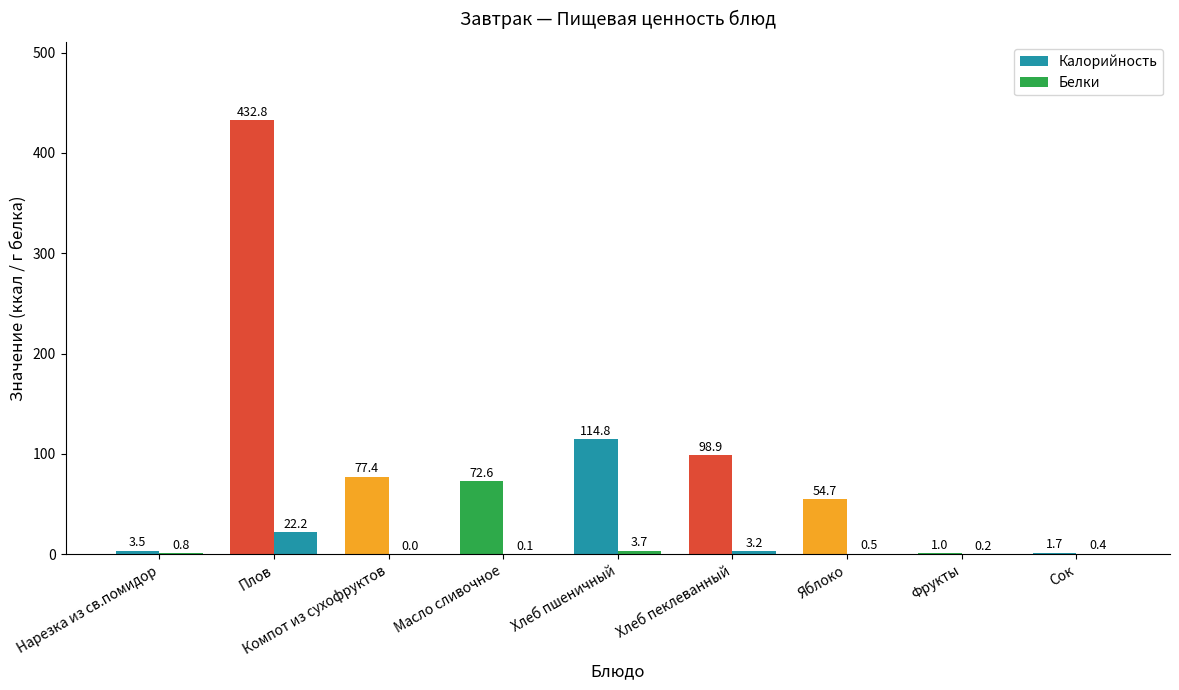

What position from the right is Масло сливочное?

6